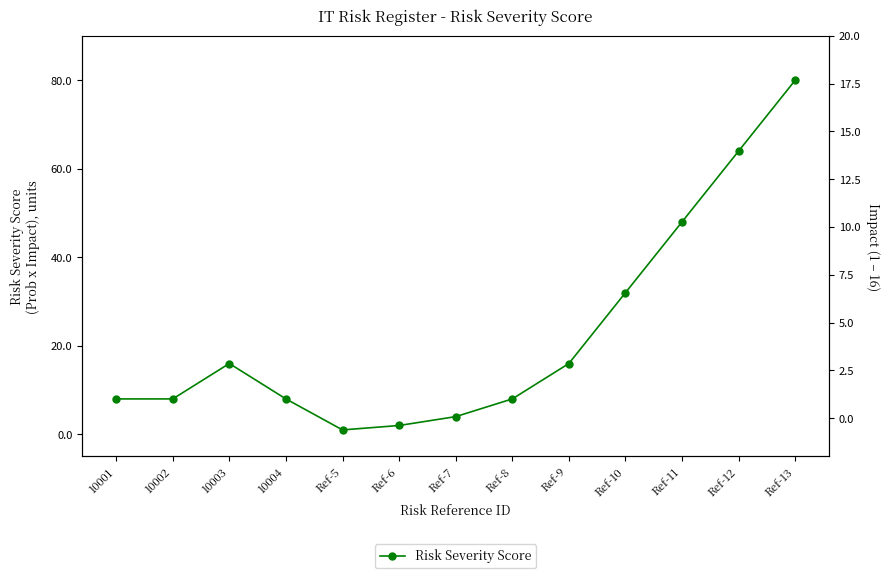

True or false: the data shows 11 at 10002.

False